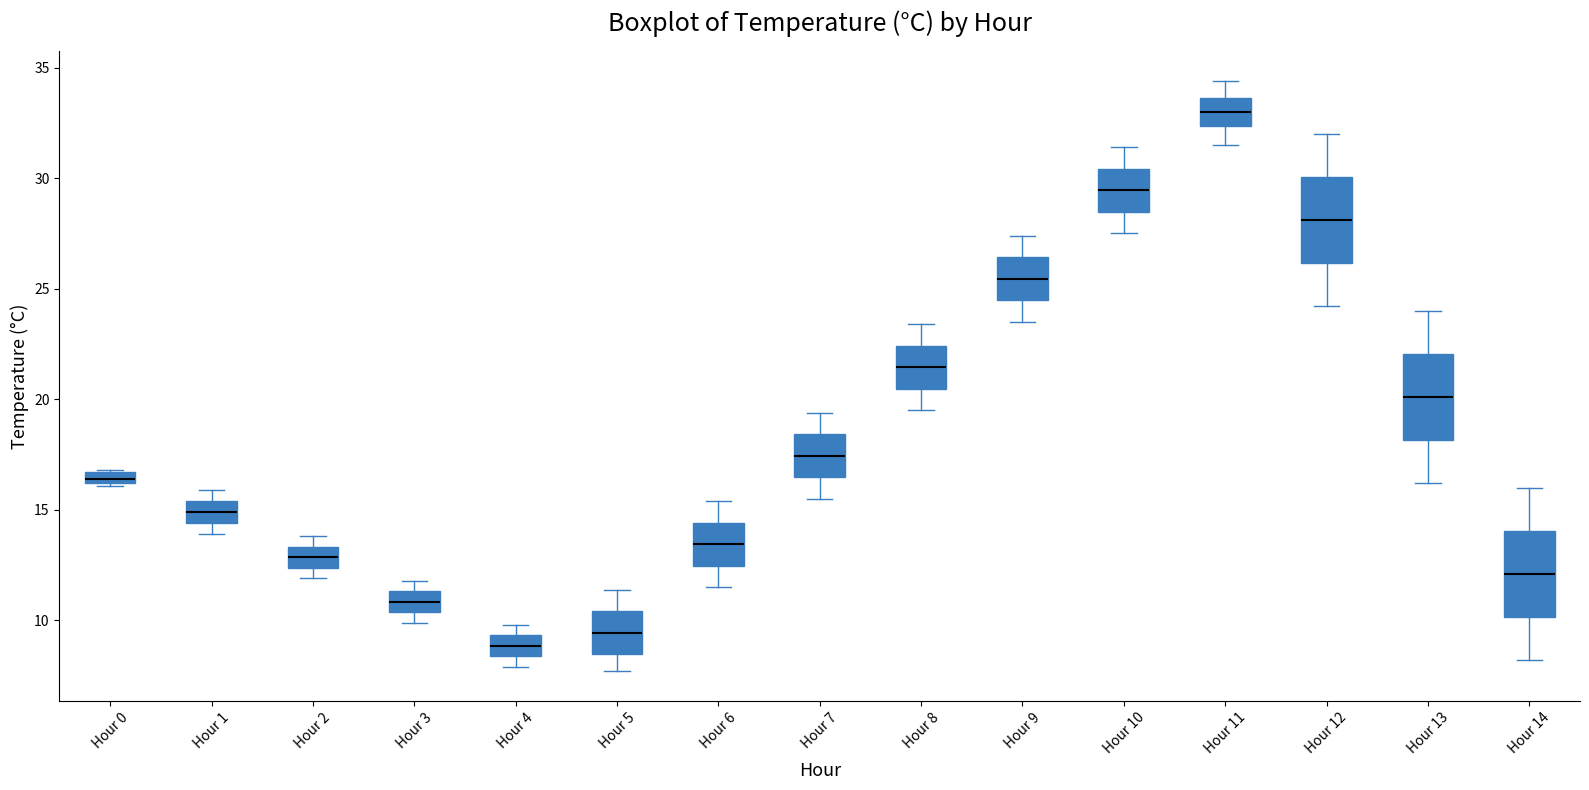

Which box has the lowest median line?

Hour 4